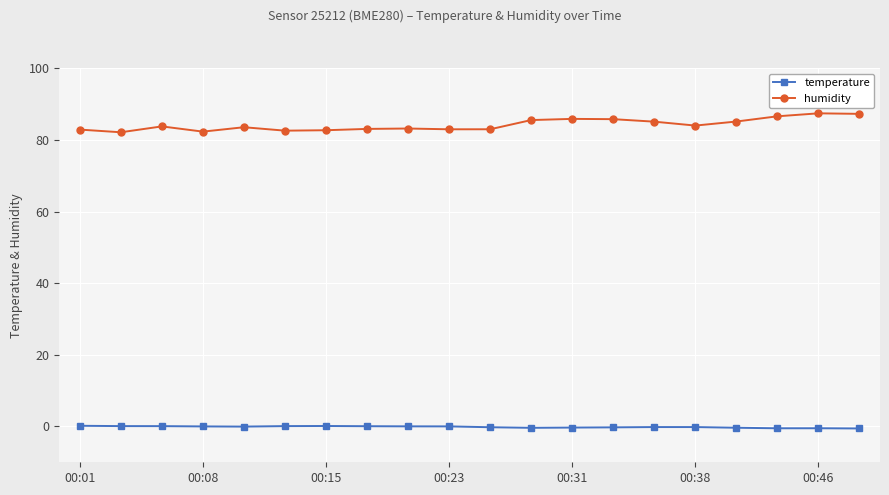

Rank the series by their maximum value, from highest to lowest.

humidity, temperature